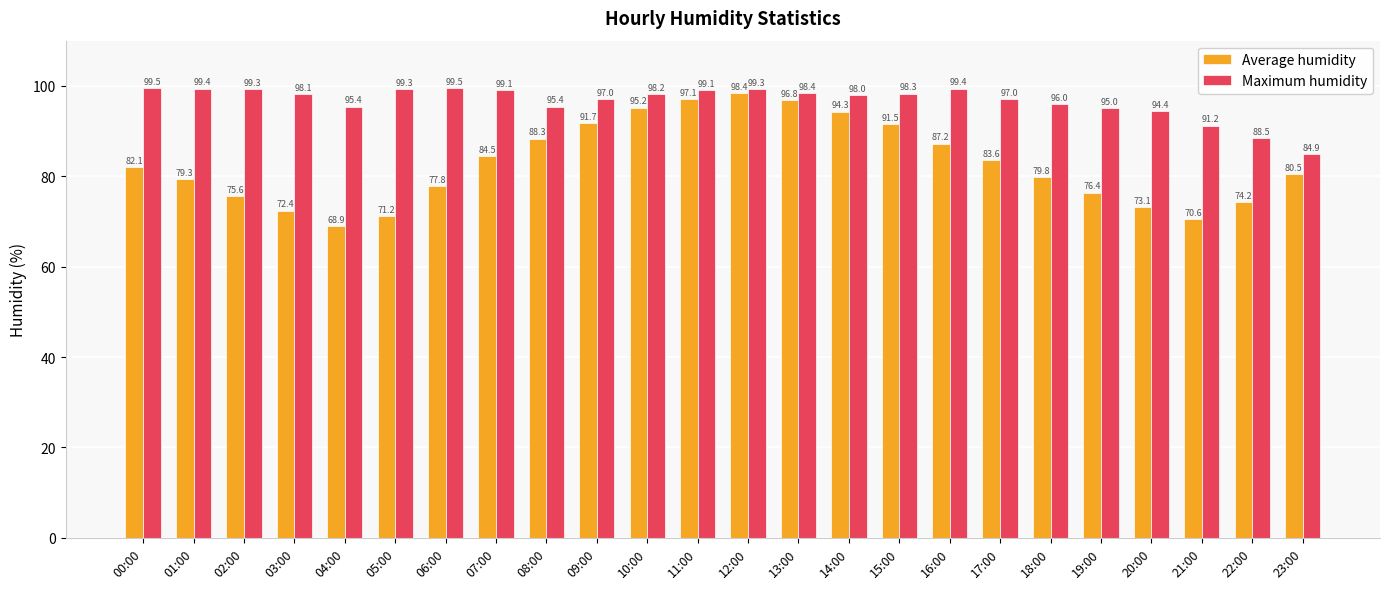

Read the Maximum humidity value at 18:00.

96.0